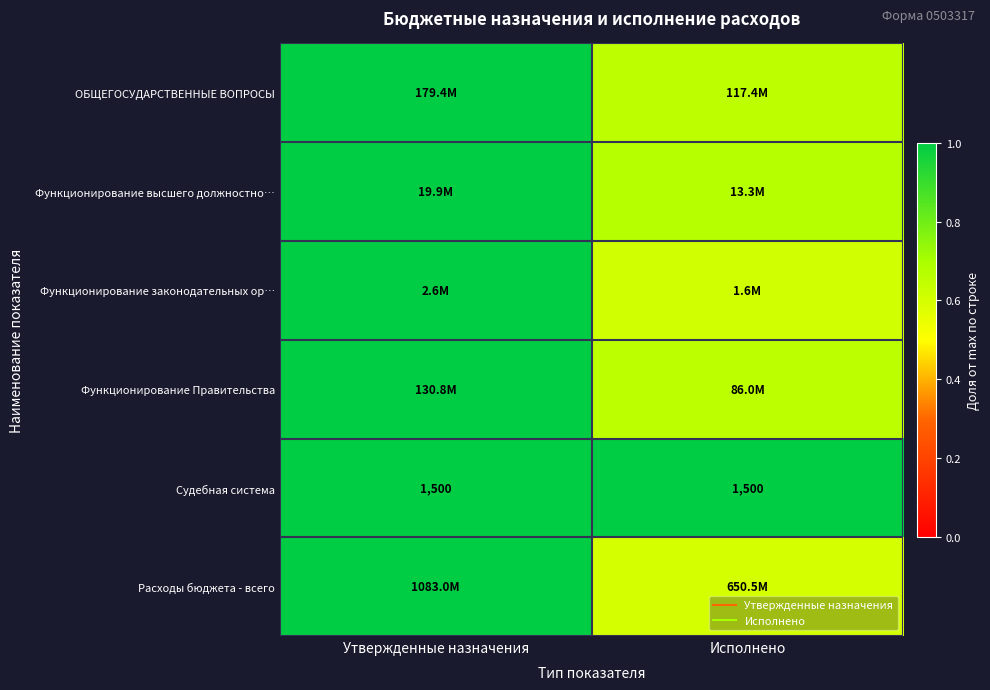

True or false: Функционирование законодательных ор… has a value of 1.5 at Утвержденные назначения.

False